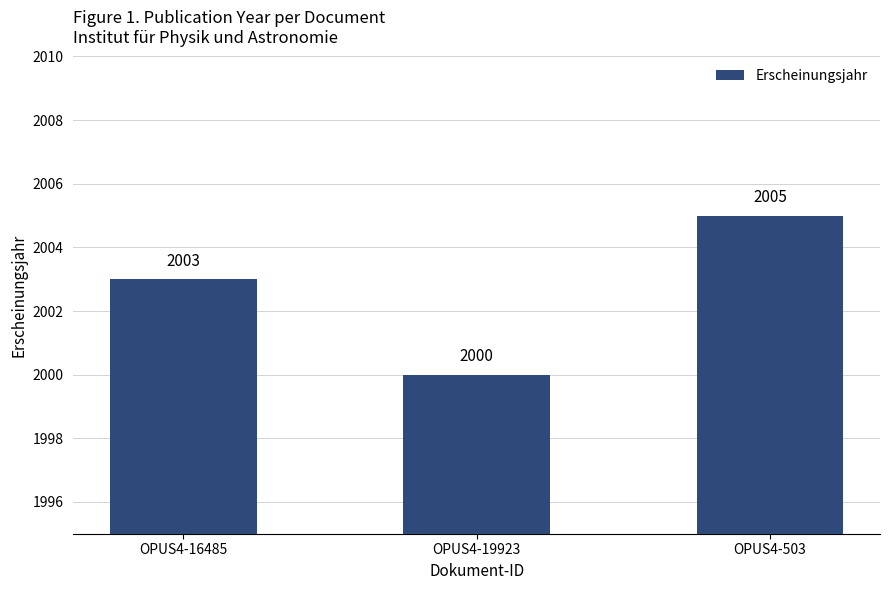

Reading left to right, transcribe all the data shown in this chart.

2003	2000	2005